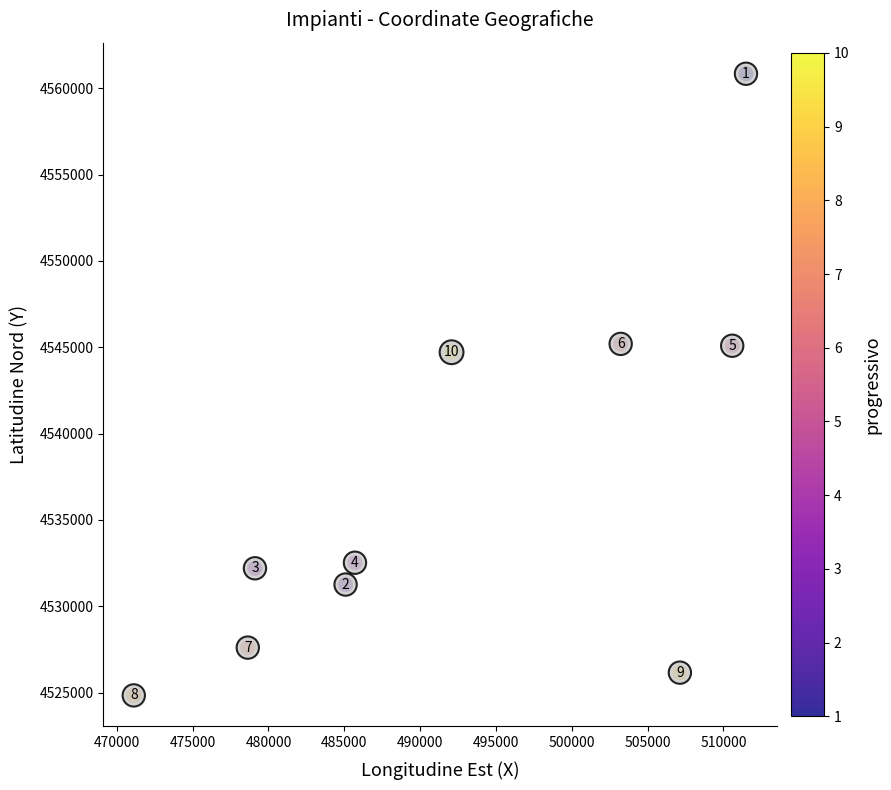

What Y value in the scatter plot is closest to 4542838?

4544712